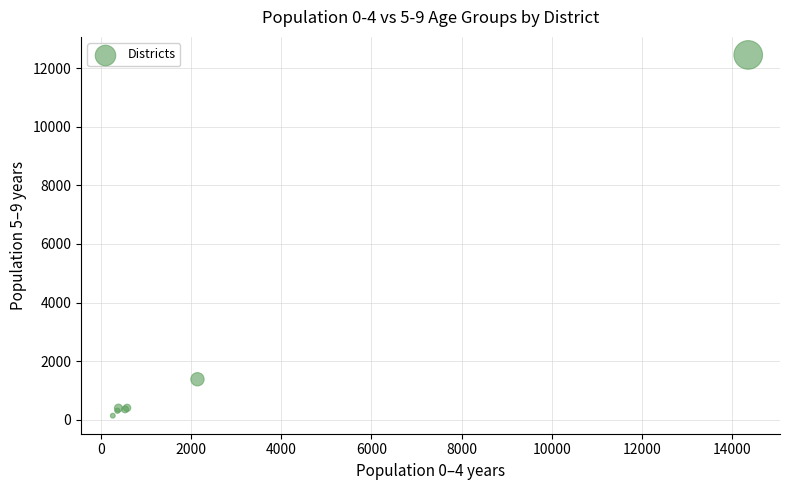

What Y value in the scatter plot is closest to 6295?

1380